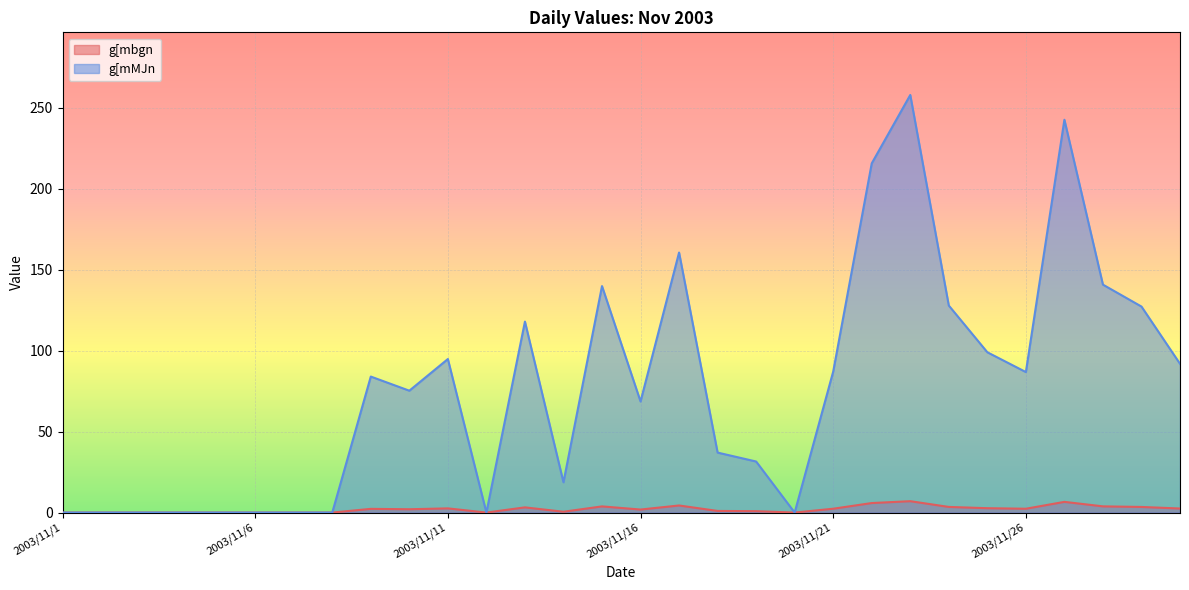

How many series are shown in this chart?

2